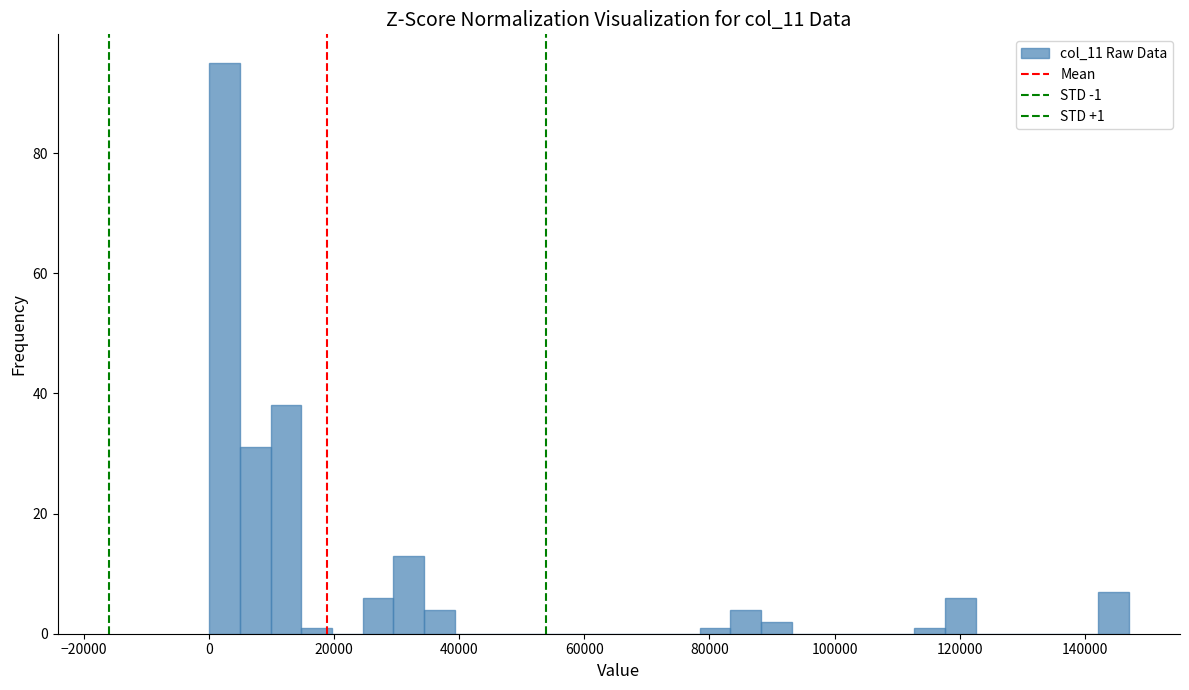

Around what value on the x-axis is the tallest bar? Give the approximate position of its centre, as read against the axis.

2000